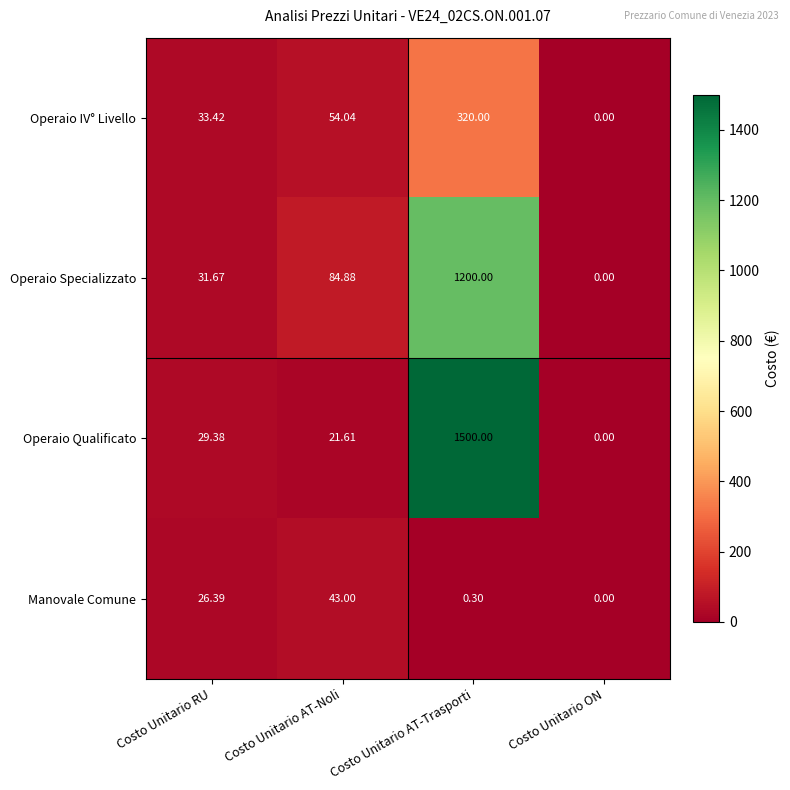

At which label does Operaio Qualificato reach its peak?

Costo Unitario AT-Trasporti